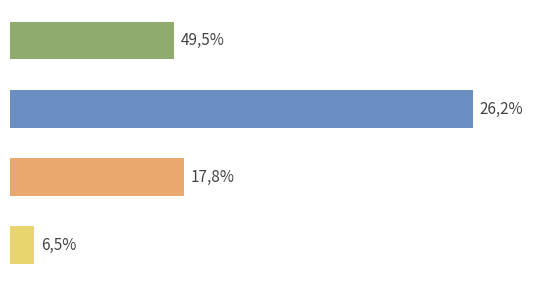

List the labels in order of value, largest first.

Asien, Afrika, Europa, Amerika